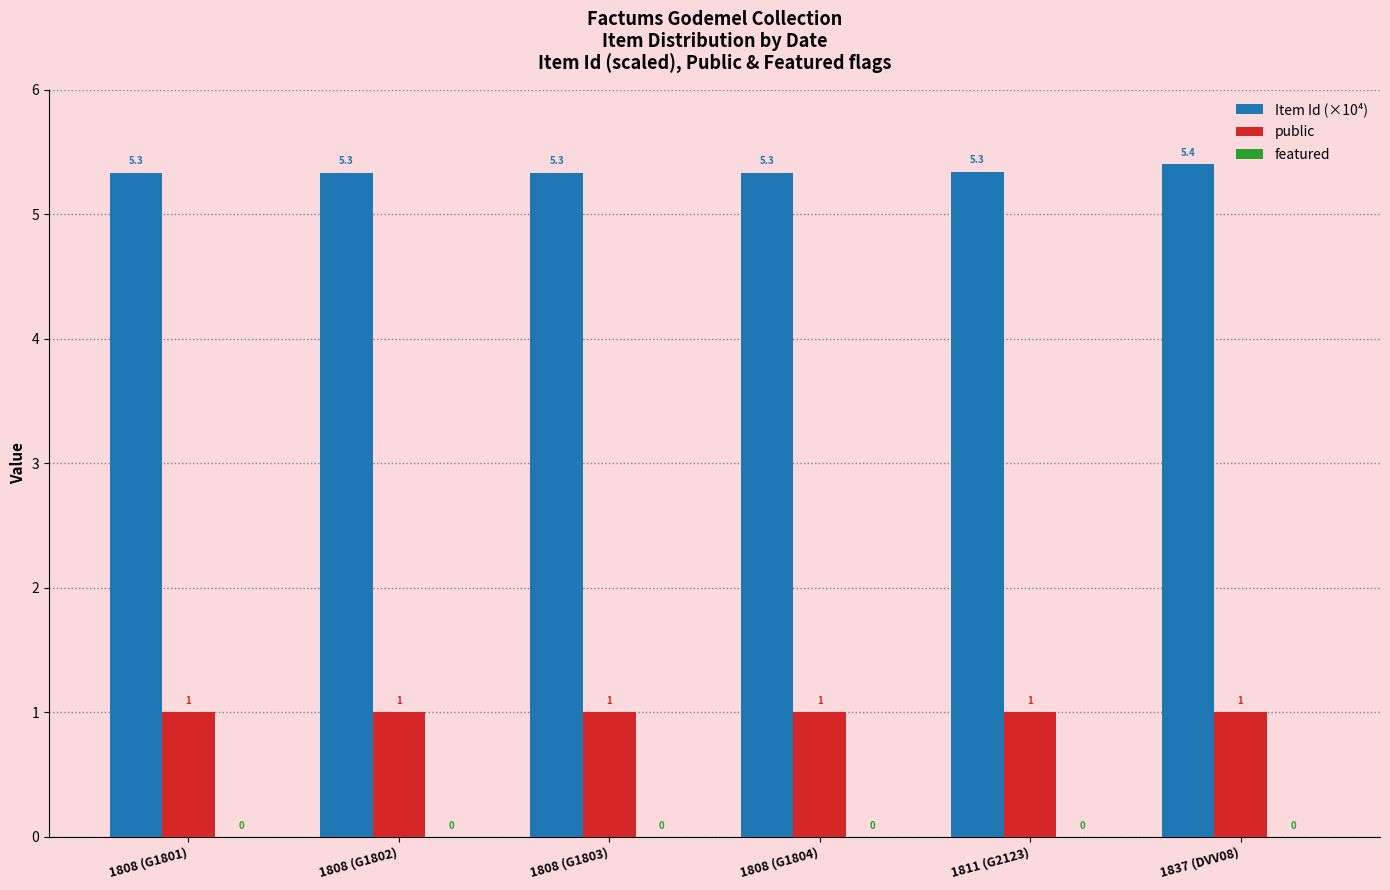

What is the sum of all public values?

6.0